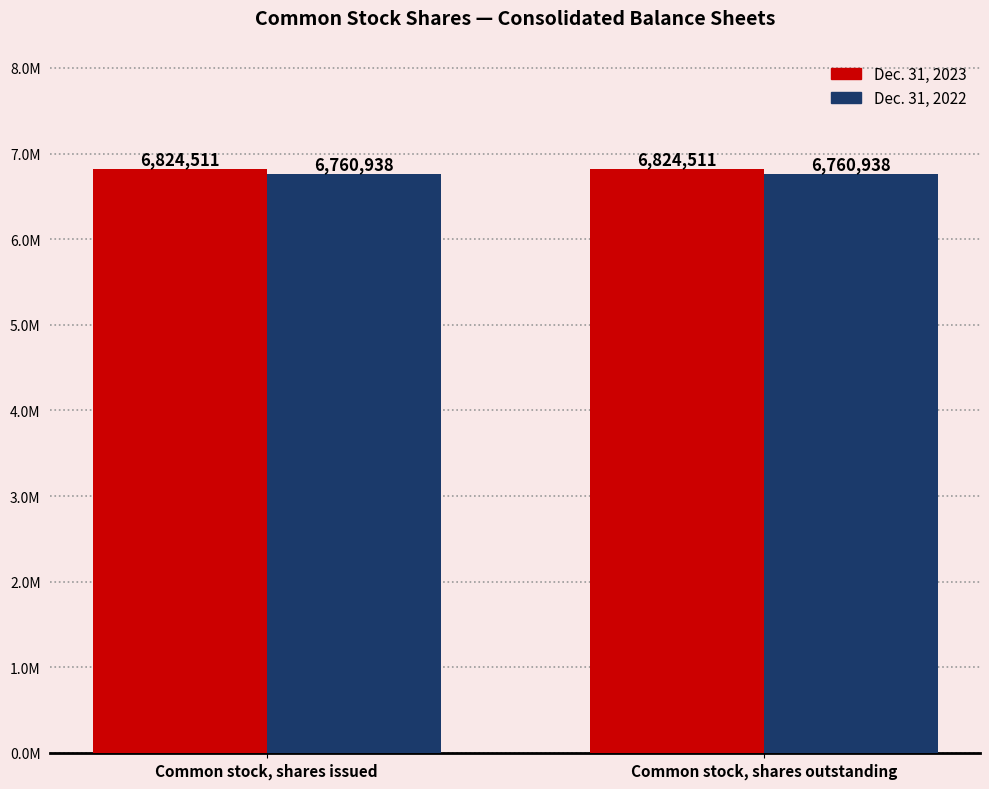

What position from the right is Common stock, shares outstanding?

1